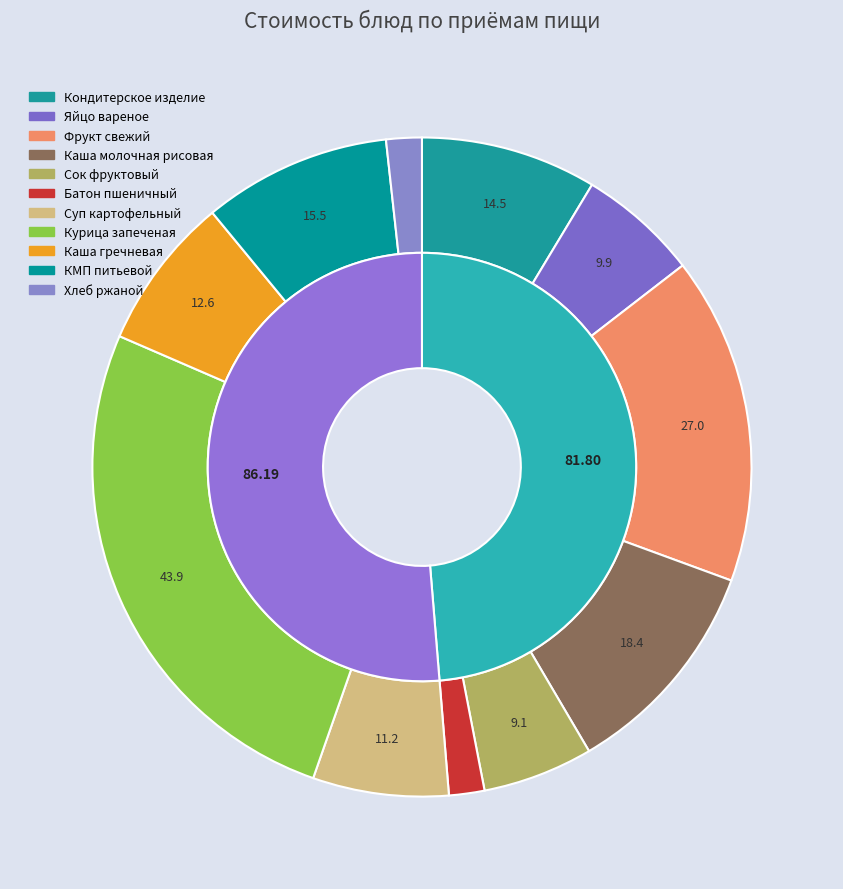

What is the smallest slice in the pie chart?

Батон пшеничный